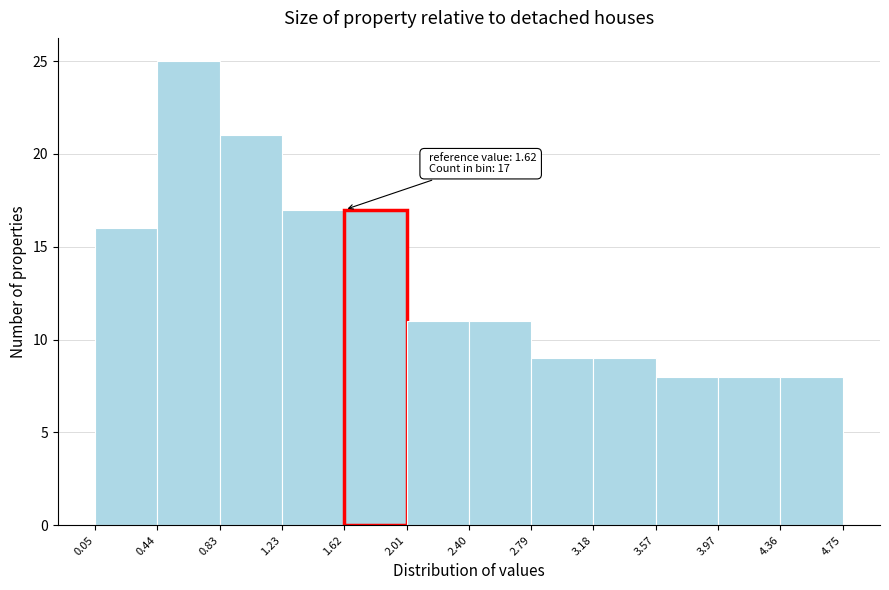

Over which range of the x-axis is the bar tallest?

0.44 to 0.83